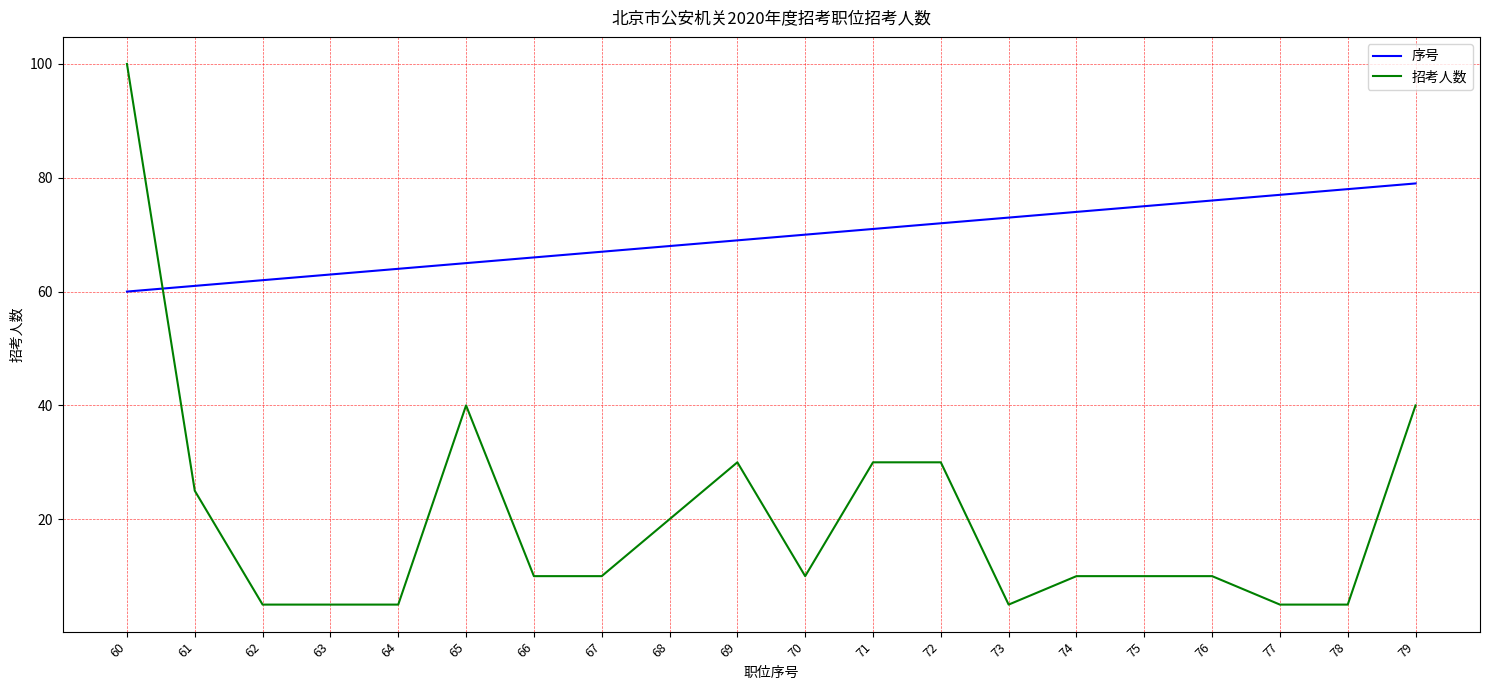

Rank the series at 75 from lowest to highest value.

招考人数, 序号